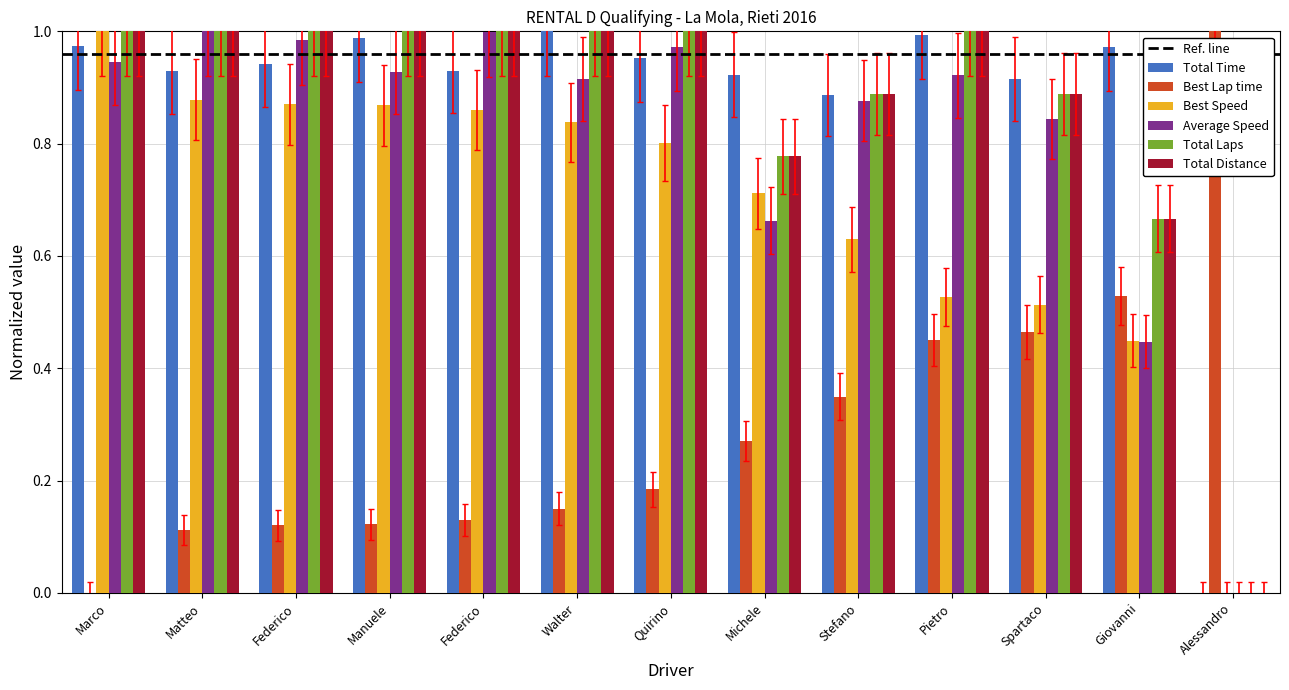

How many groups of bars are there?

13